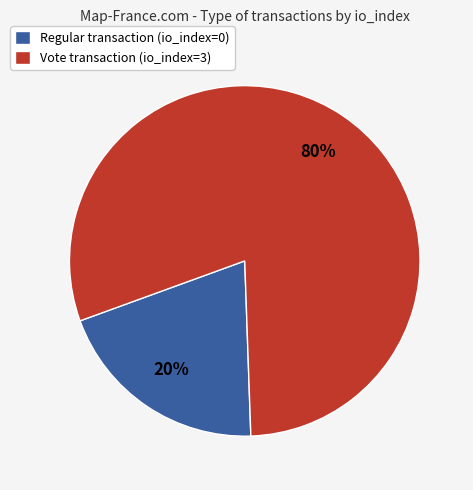

What is the smallest slice in the pie chart?

Regular